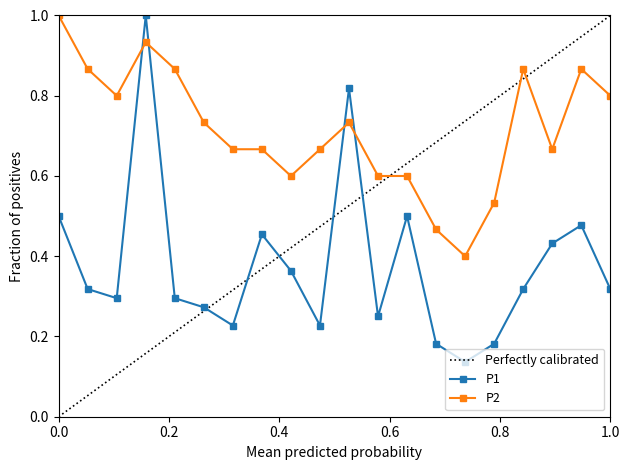

Which series has the widest spread of values?

P1